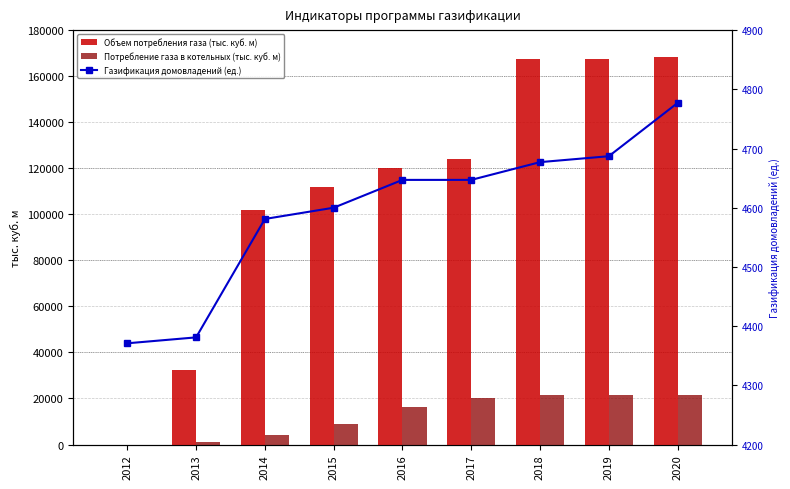

Is the value of Объем потребления газа (тыс. куб. м) at 2013 greater than the value of Потребление газа в котельных (тыс. куб. м) at 2017?

Yes